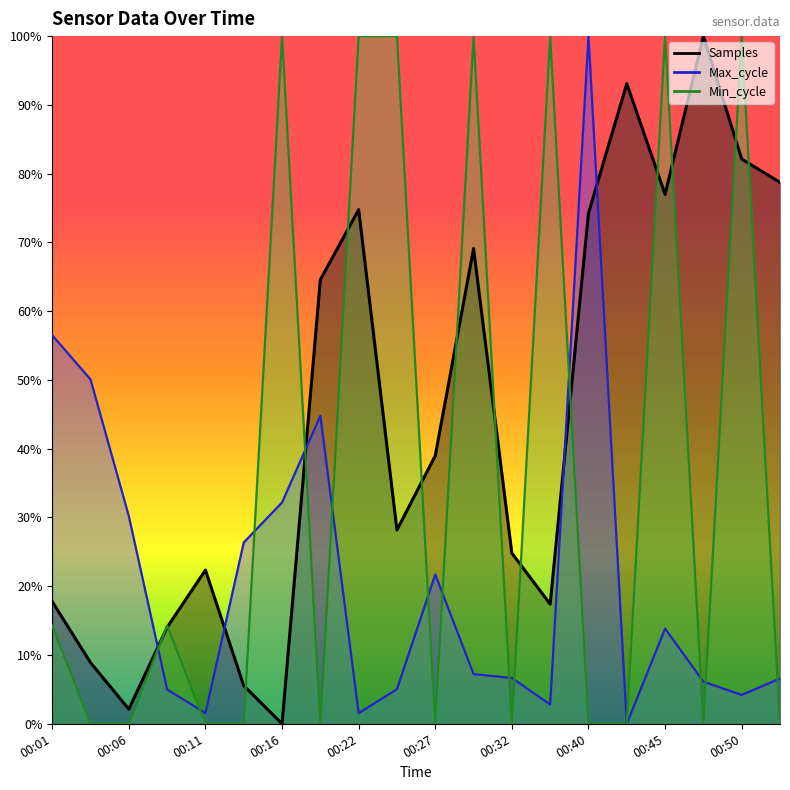

Does the chart have visible grid lines?

No